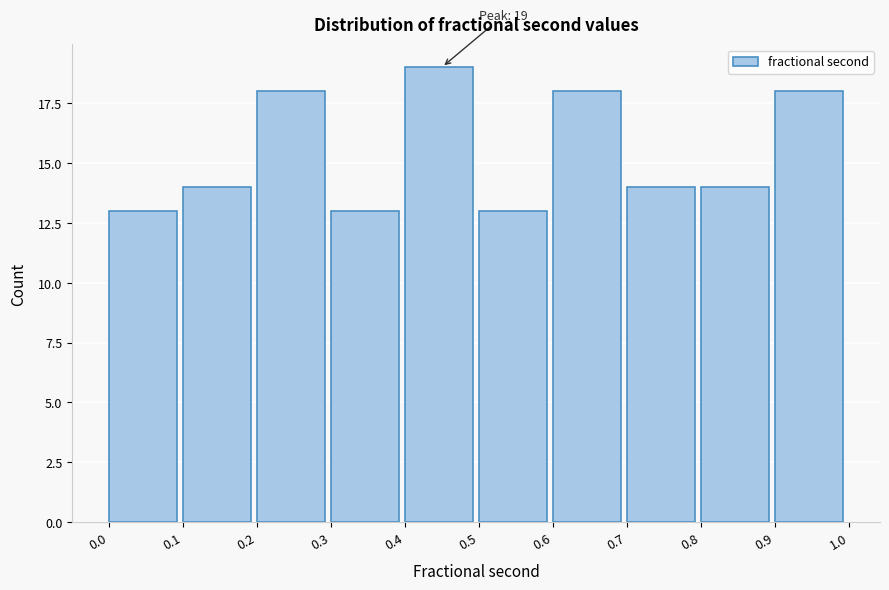

Over which range of the x-axis is the bar tallest?

0.4 to 0.5